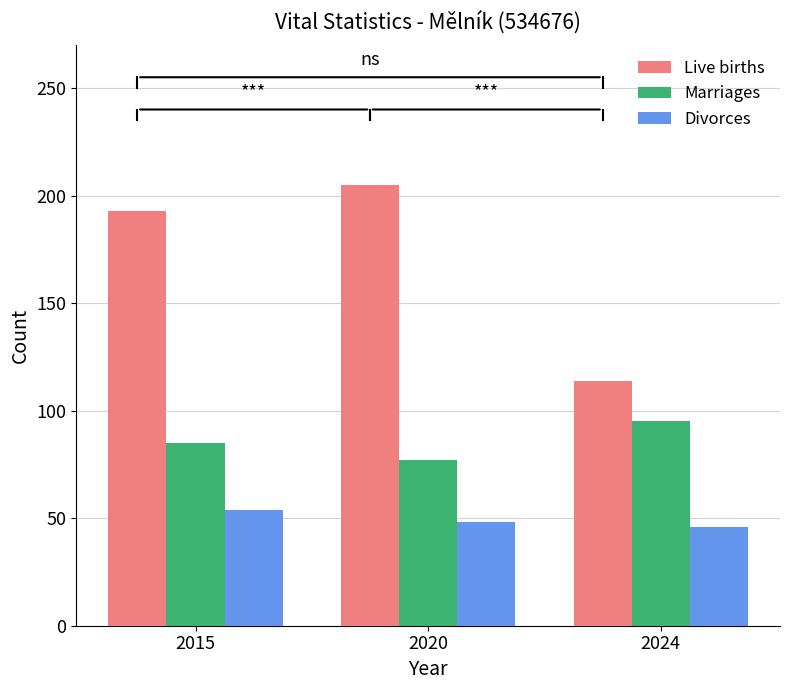

Read the Divorces value at 2024.

46